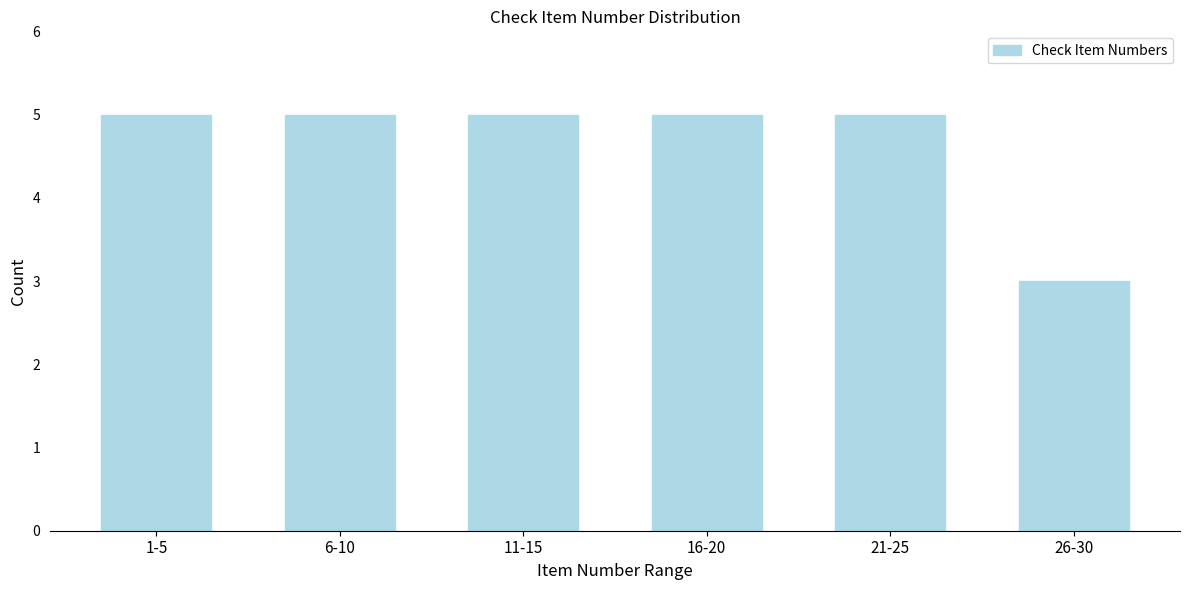

Reading left to right, list all the values displayed in this chart.

1-5=5	6-10=5	11-15=5	16-20=5	21-25=5	26-30=3